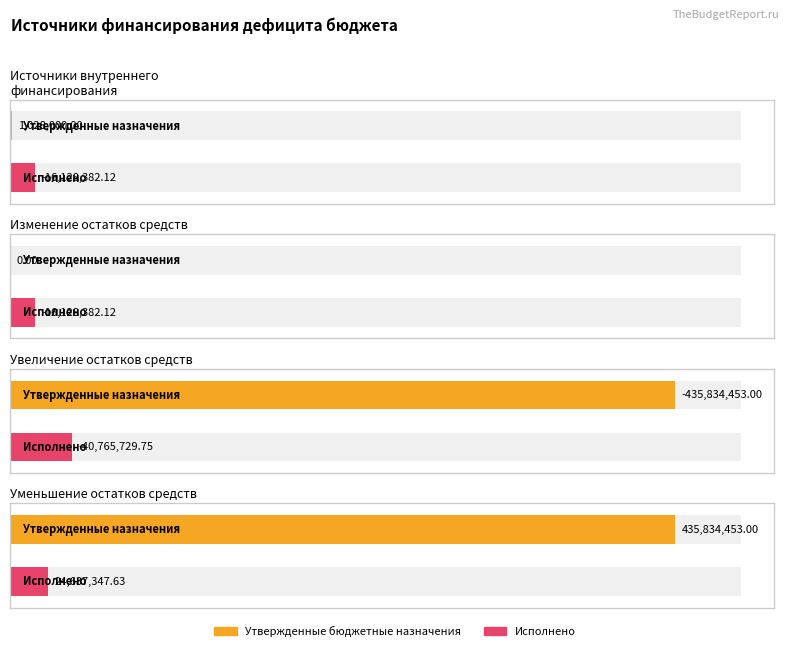

How many bars are there in each group?

2